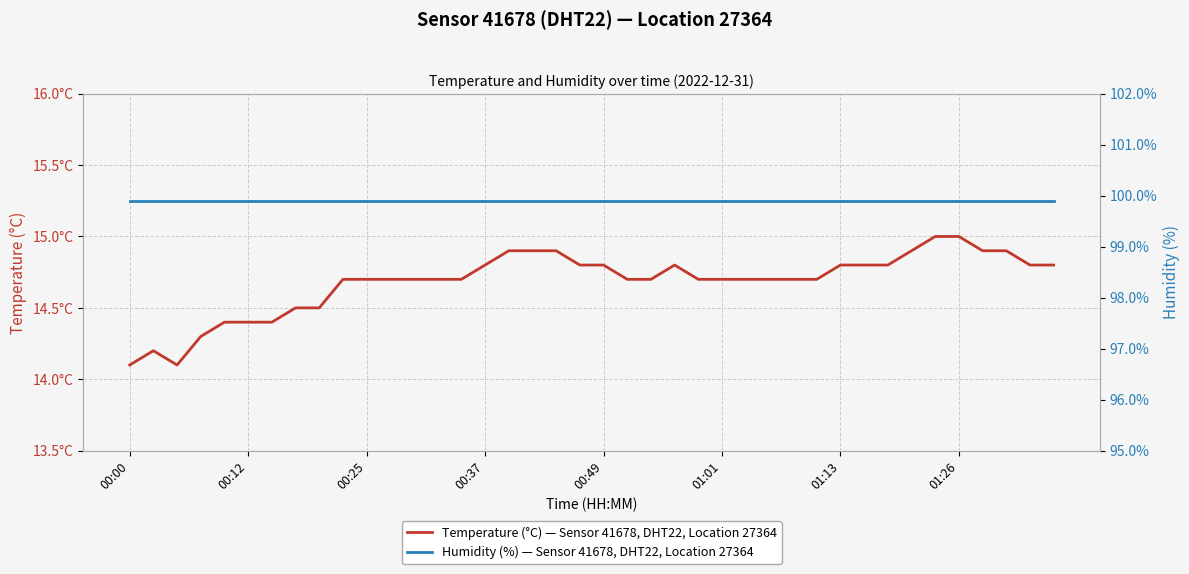

What value does the Temperature (°C) — Sensor 41678, DHT22, Location 27364 series have at 14?

14.7